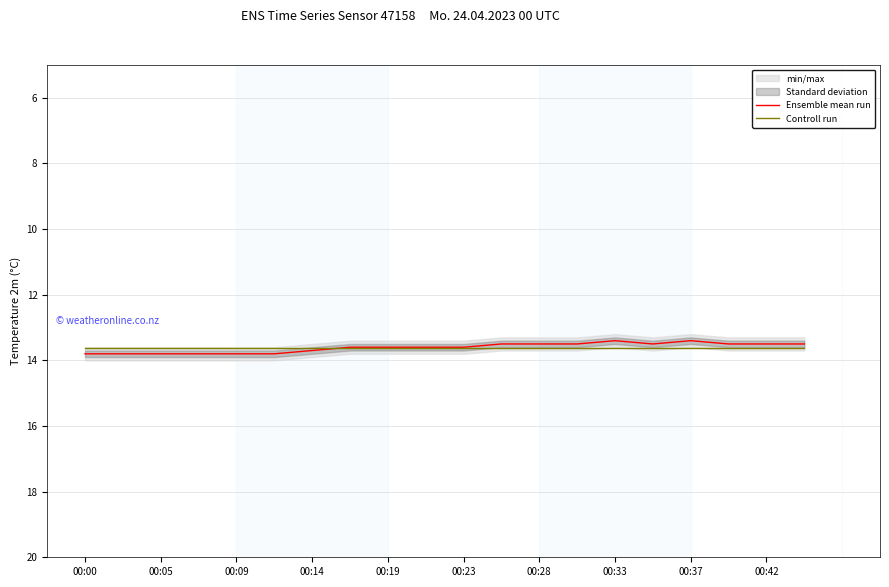

True or false: Controll run and Ensemble mean run cross at least once.

True